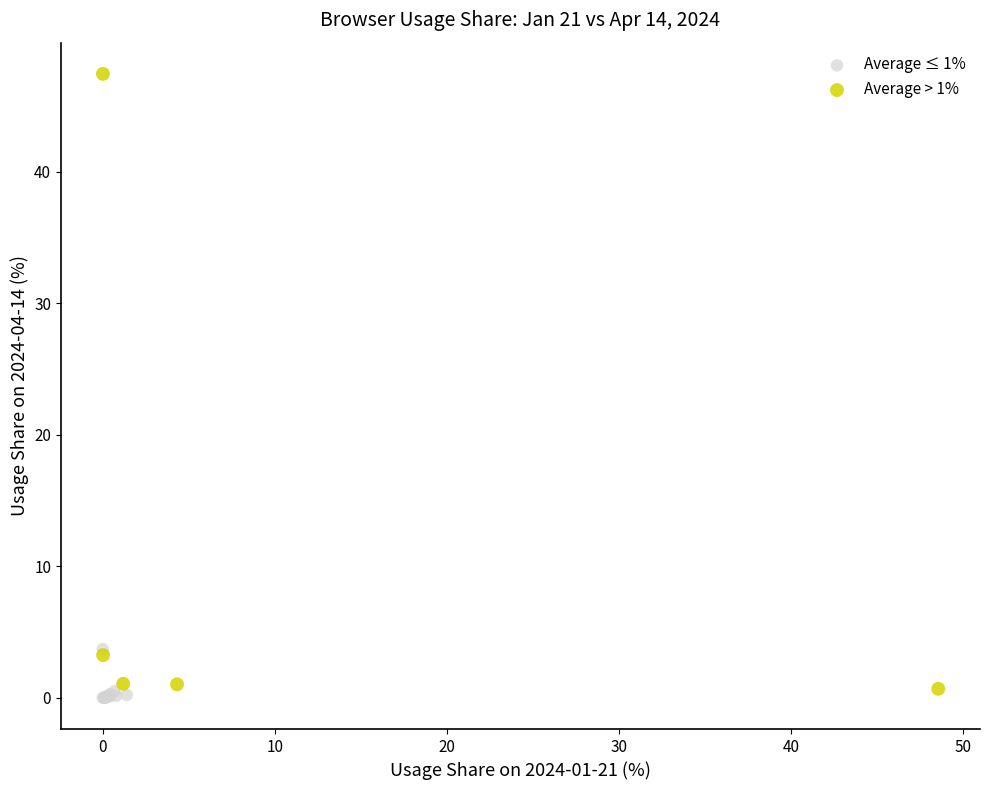

Which series reaches the maximum Y coordinate?

Average > 1%